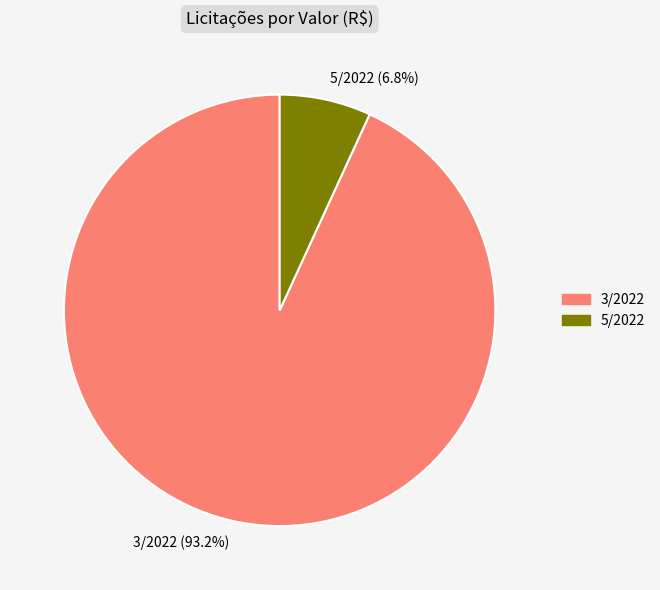

The 5/2022 slice represents 7% of the pie. True or false?

True